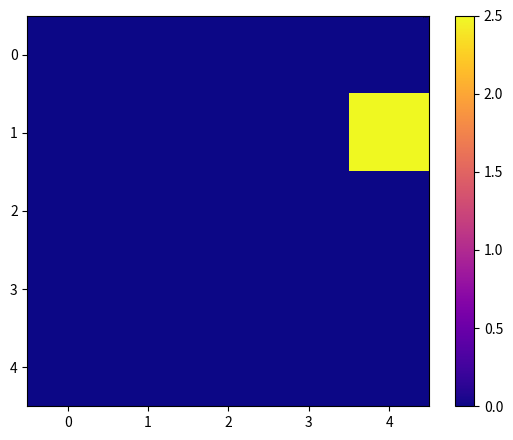

Reading left to right, transcribe all the data shown in this chart.

0: 0=0	1=0	2=0	3=0	4=0
1: 0=0	1=0	2=0	3=0	4=8
2: 0=0	1=0	2=0	3=0	4=0
3: 0=0	1=0	2=0	3=0	4=0
4: 0=0	1=0	2=0	3=0	4=0